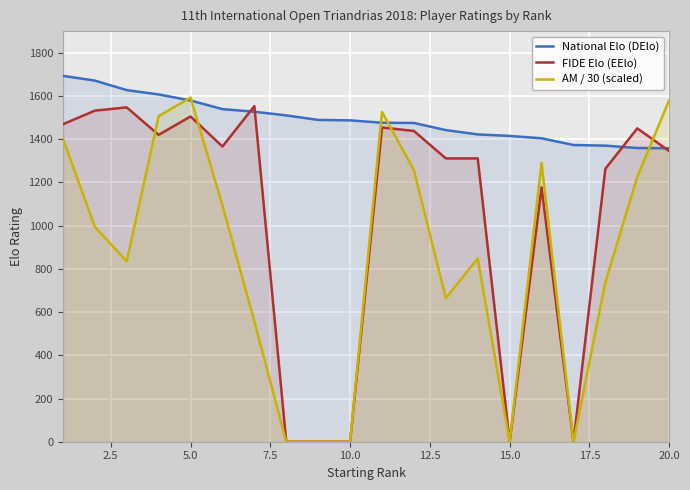

In AM / 30 (scaled), how many points are higher than both neighbors (excluding endpoints)?

4